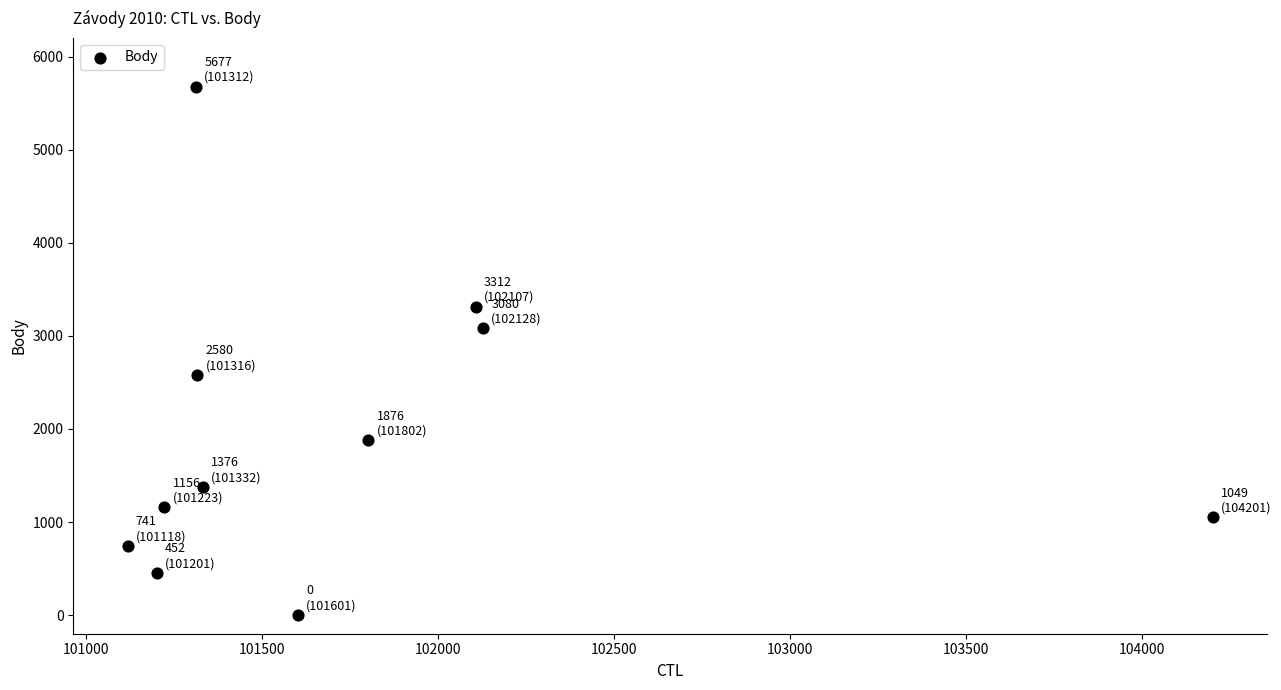

What is the range of Y values (max minus min)?

5677